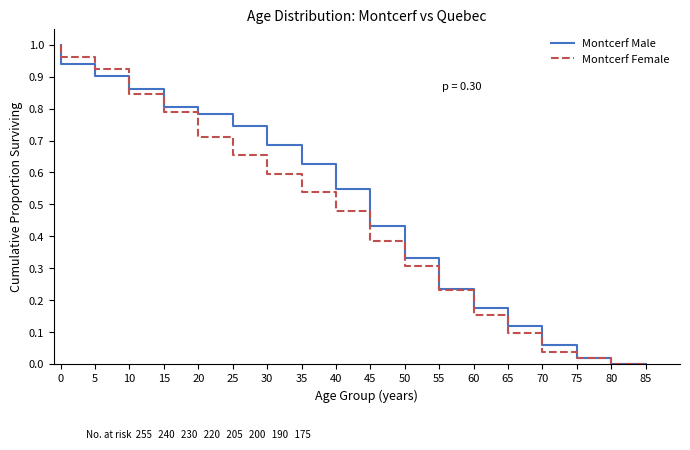

True or false: Montcerf Male has a value of 1.0 at 0.

True